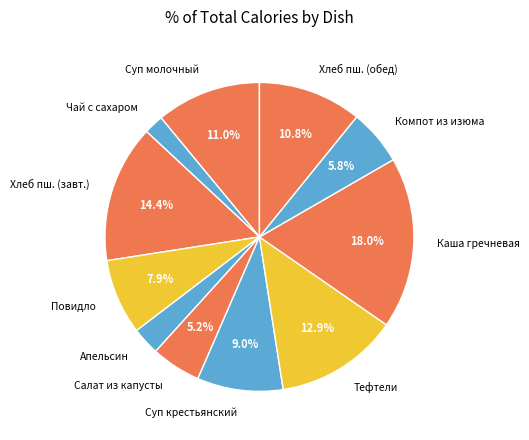

Combined, do Повидло and Тефтели account for over 50%?

No